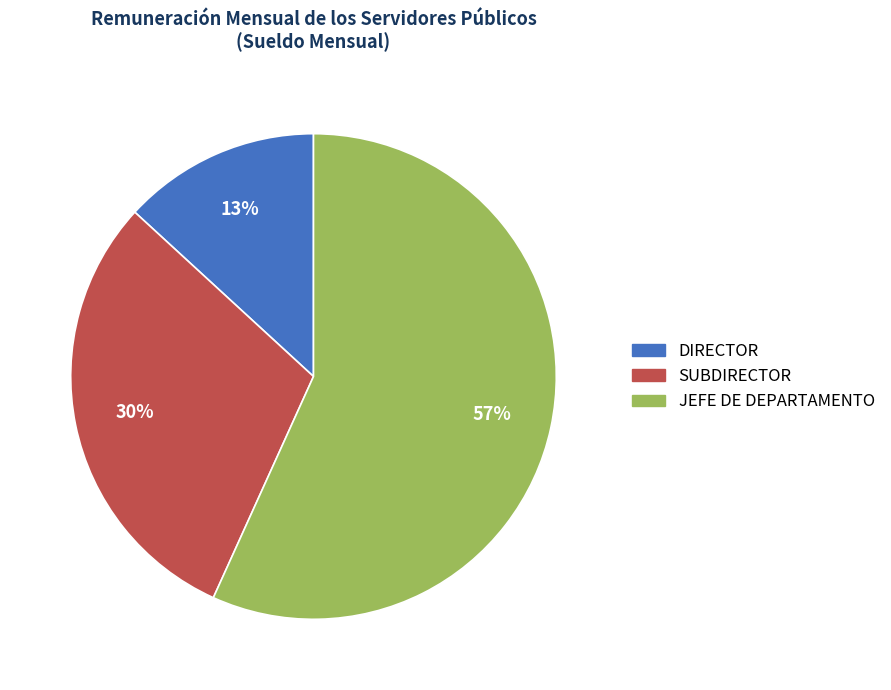

Is there any slice that represents more than half of the pie?

Yes